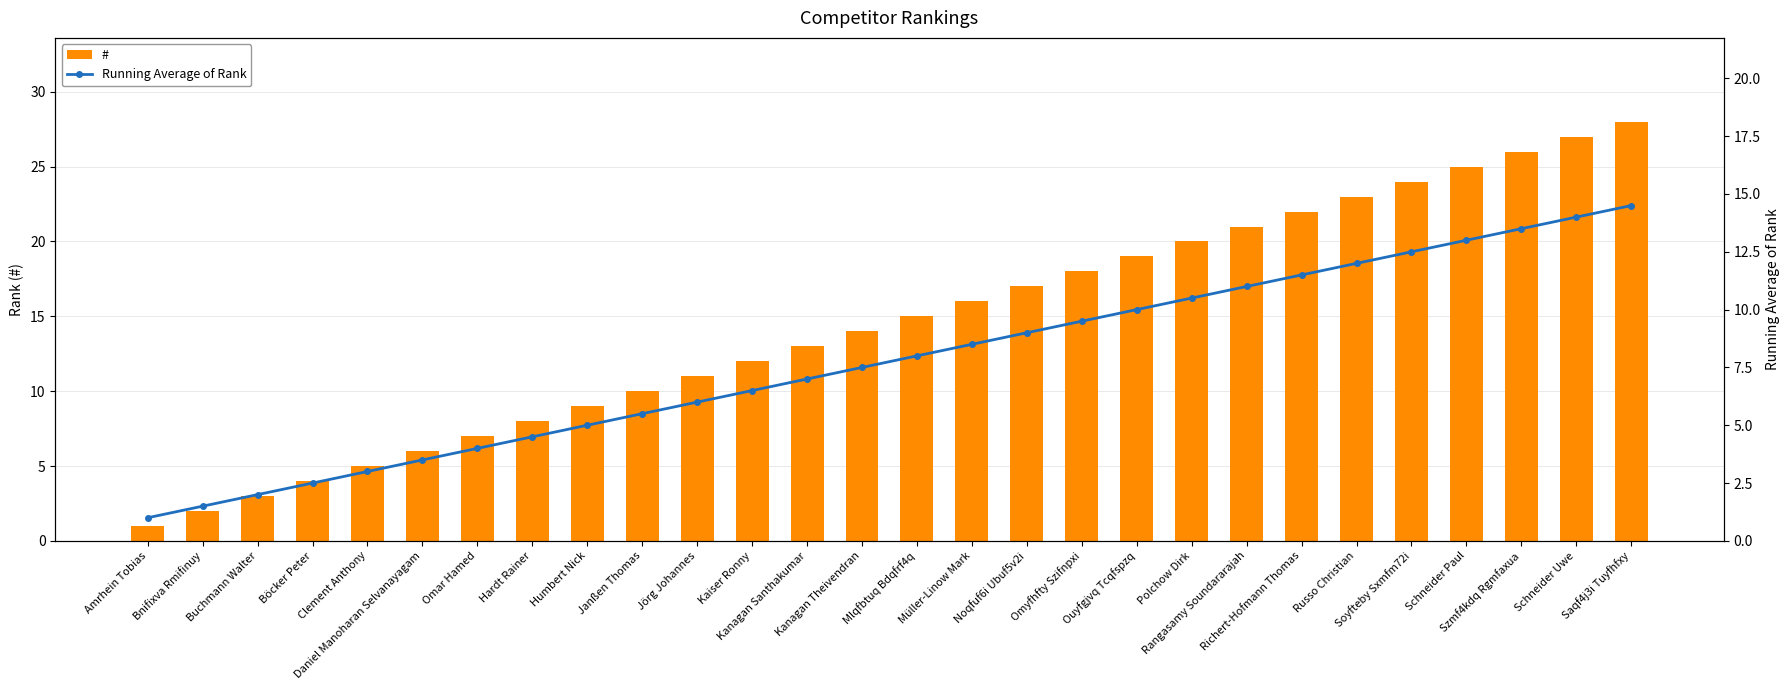

What is the highest value of the Running Average of Rank series?

14.5